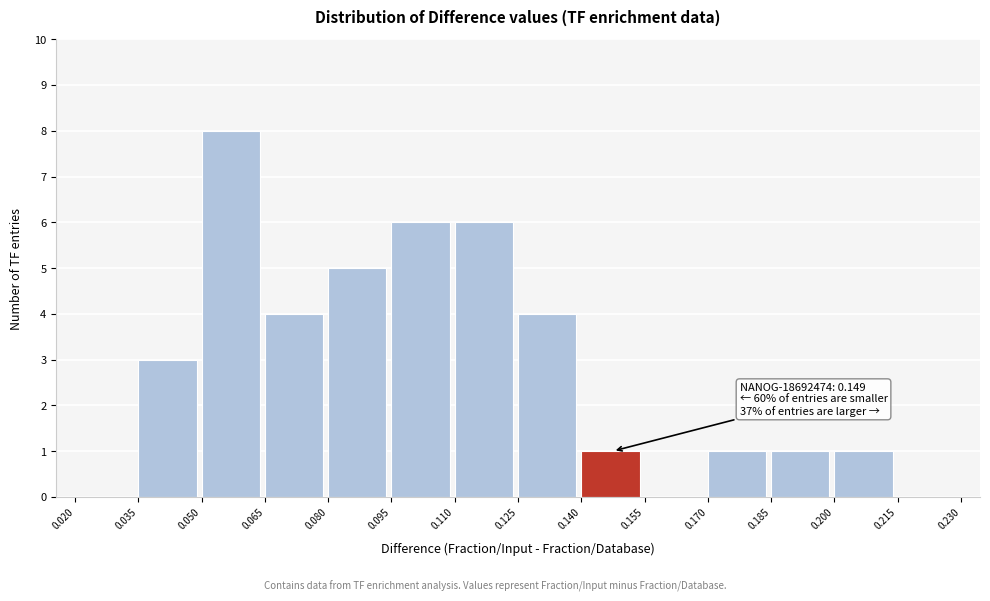

Over which range of the x-axis is the bar tallest?

0.050 to 0.065